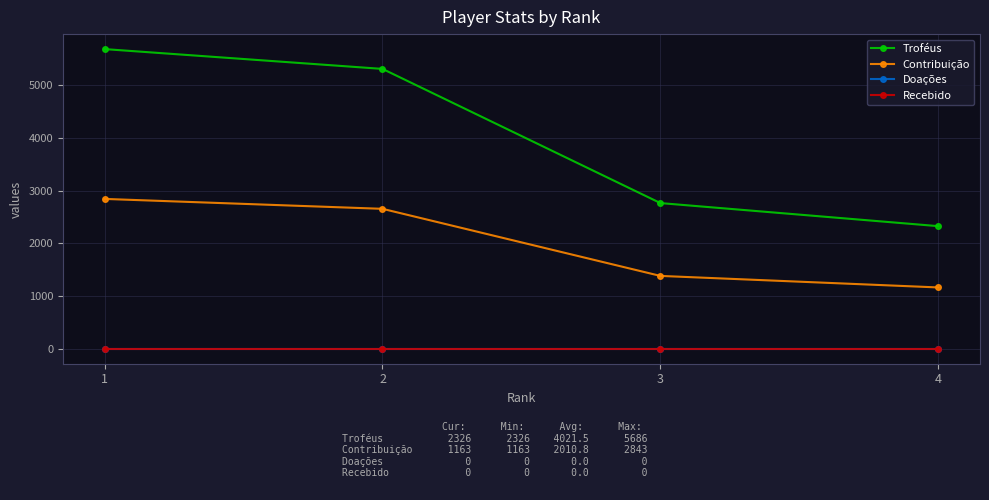

How many Troféus values are between 2764 and 5686?

3